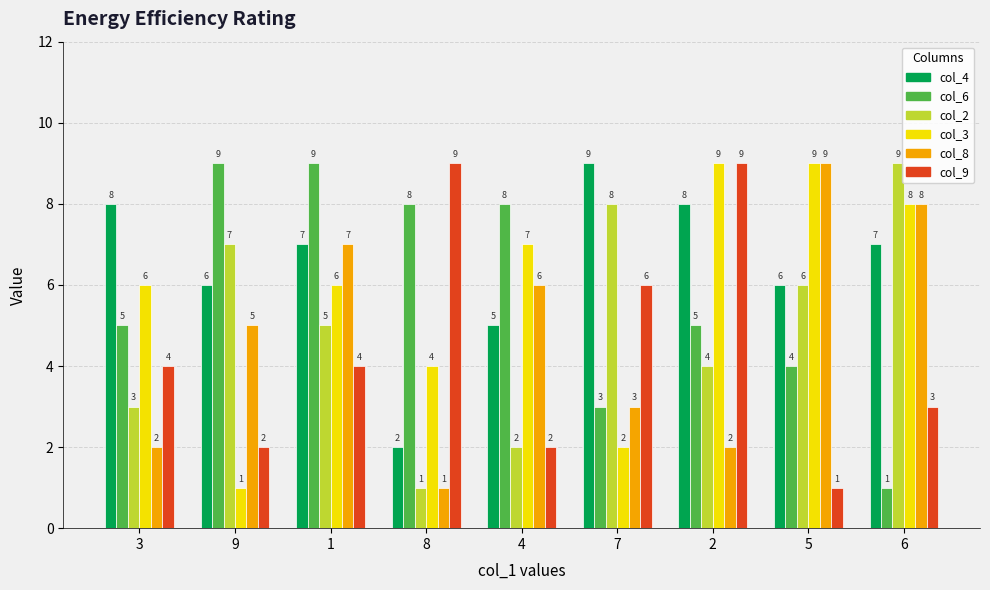

What is the maximum value shown in the chart?

9